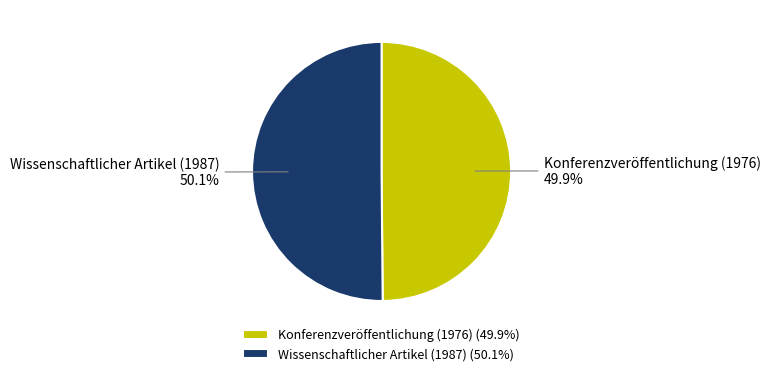

Is it true that Wissenschaftlicher Artikel (1987) is 50% of the pie?

True